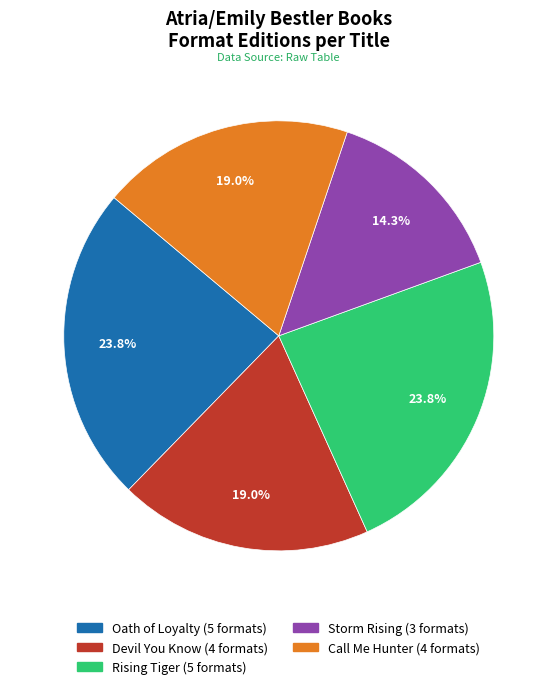

Is Oath of Loyalty the majority of the pie?

No